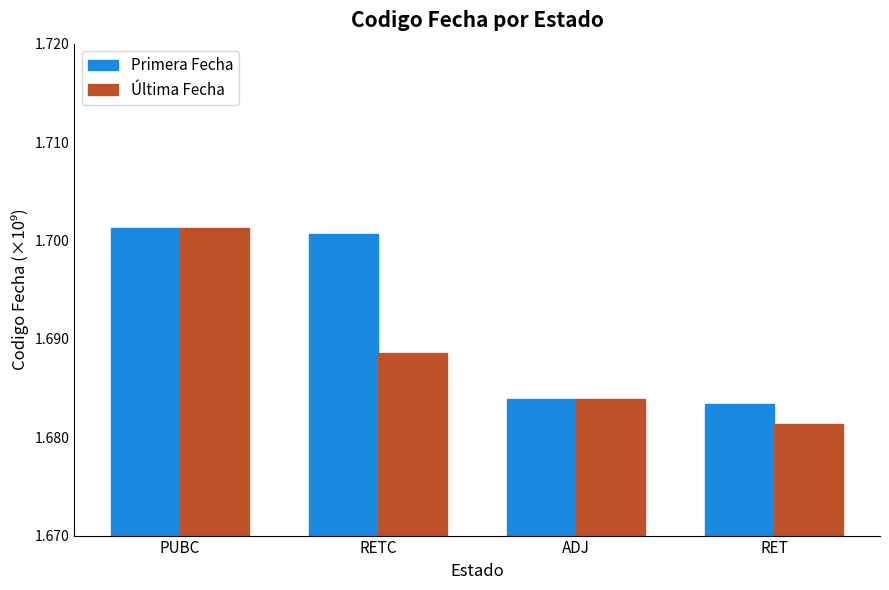

The Última Fecha series shows 2.9 at RET. True or false?

False